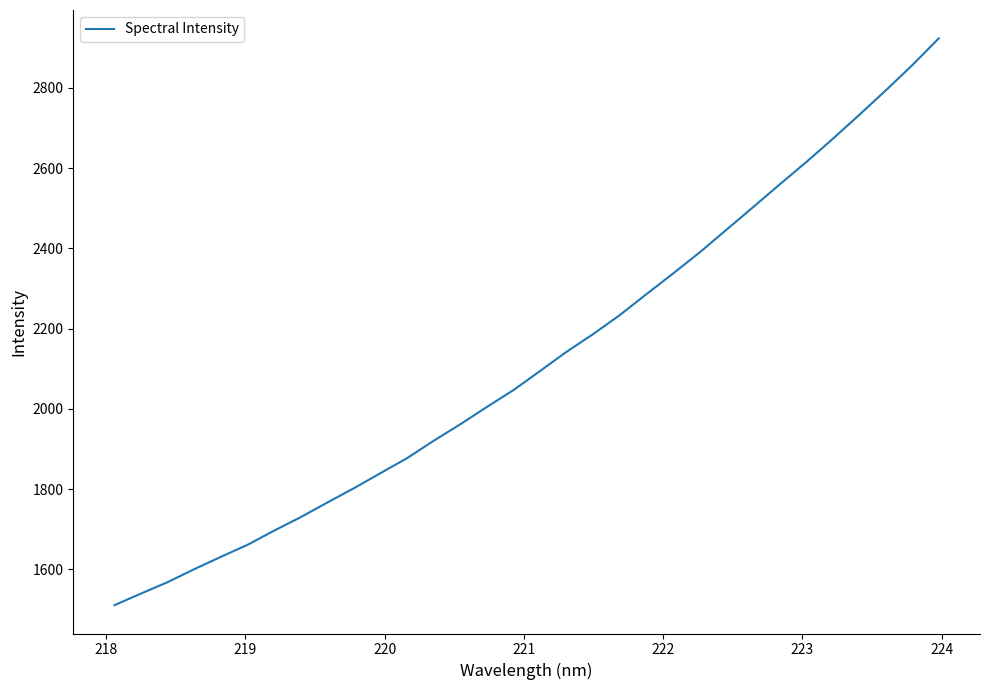

Does the chart have visible grid lines?

No